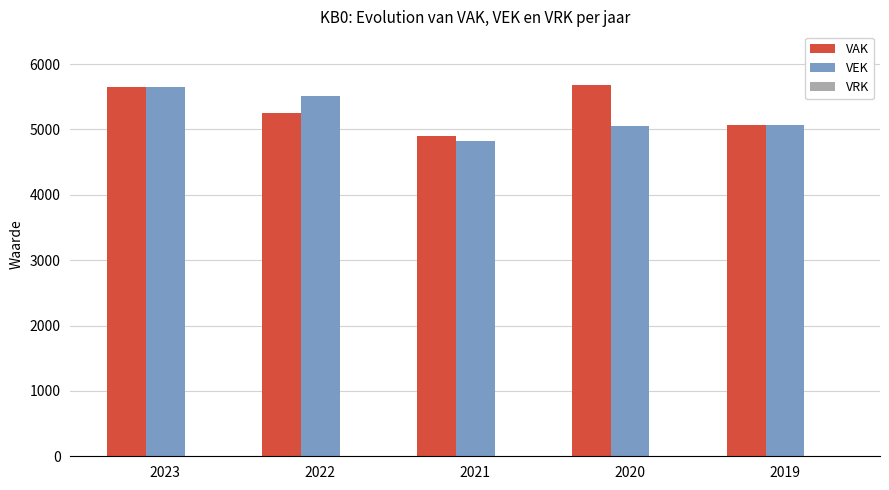

What is the total value across all series at 2022?

10774